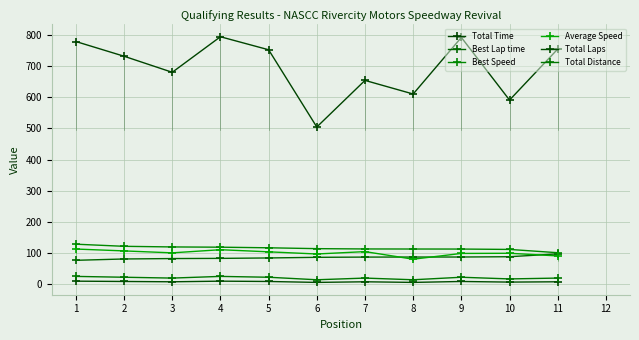

Rank the series at 4 from highest to lowest value.

Total Time, Best Speed, Average Speed, Best Lap time, Total Distance, Total Laps